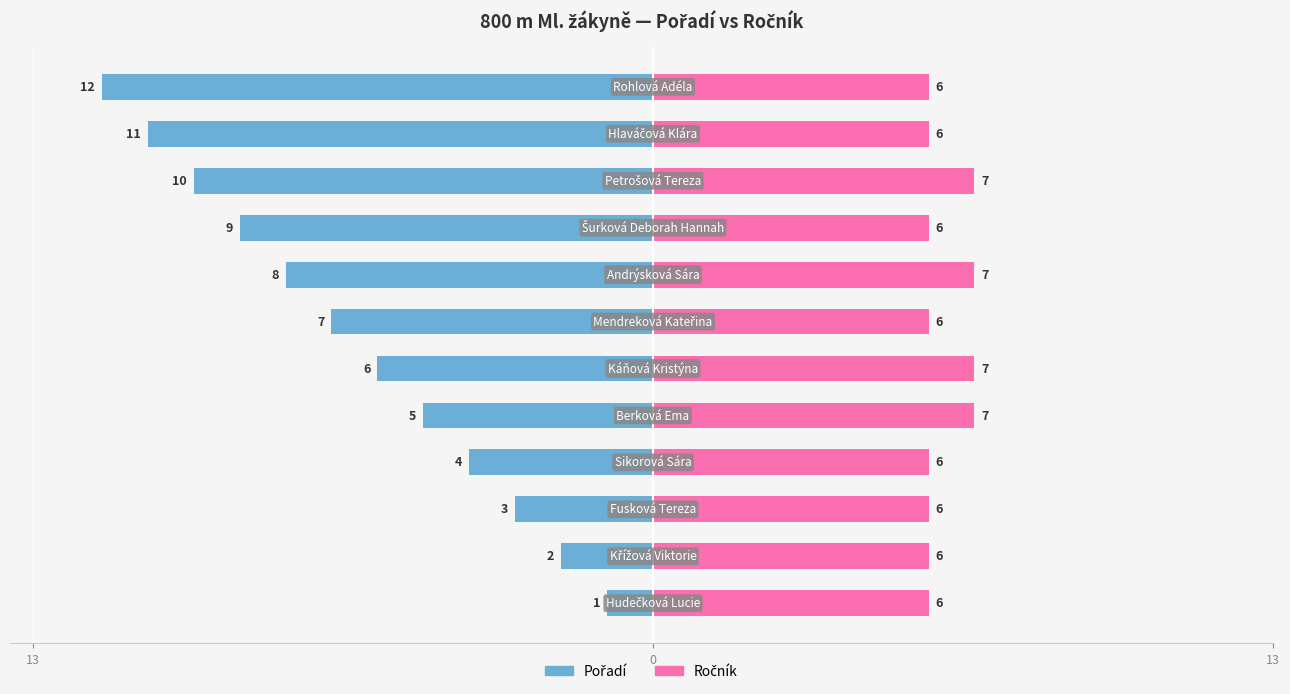

What is the value of the Ročník bar at the 12th from the left?

6